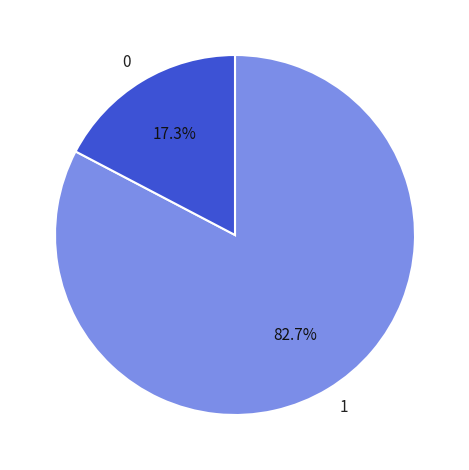

What is the largest slice in the pie chart?

1